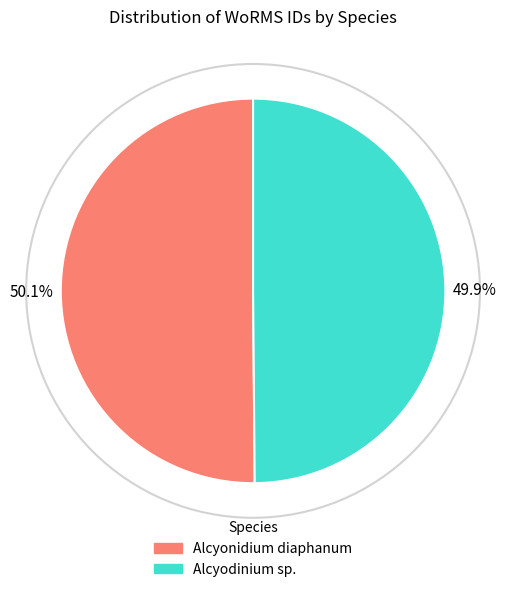

Does any single category account for the majority?

Yes